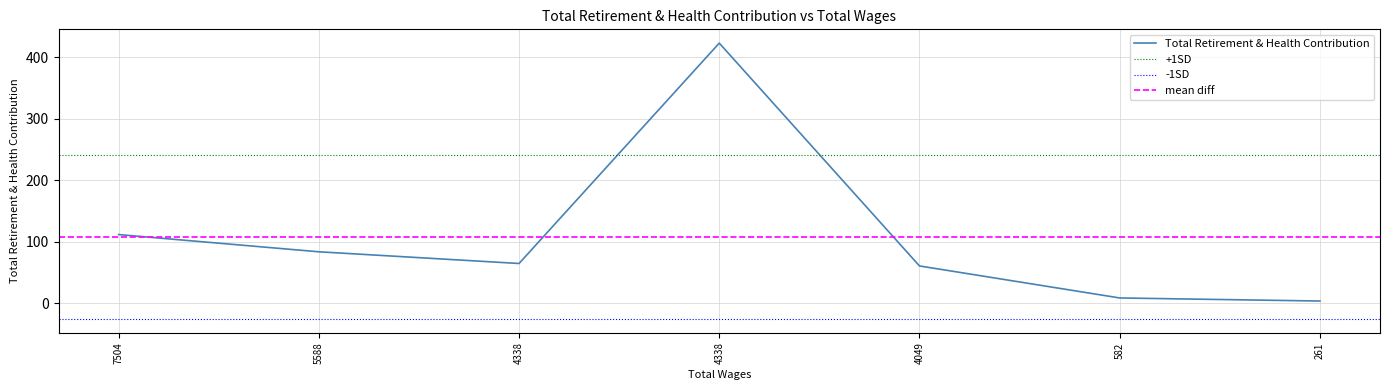

How many data points are less than 65?

3